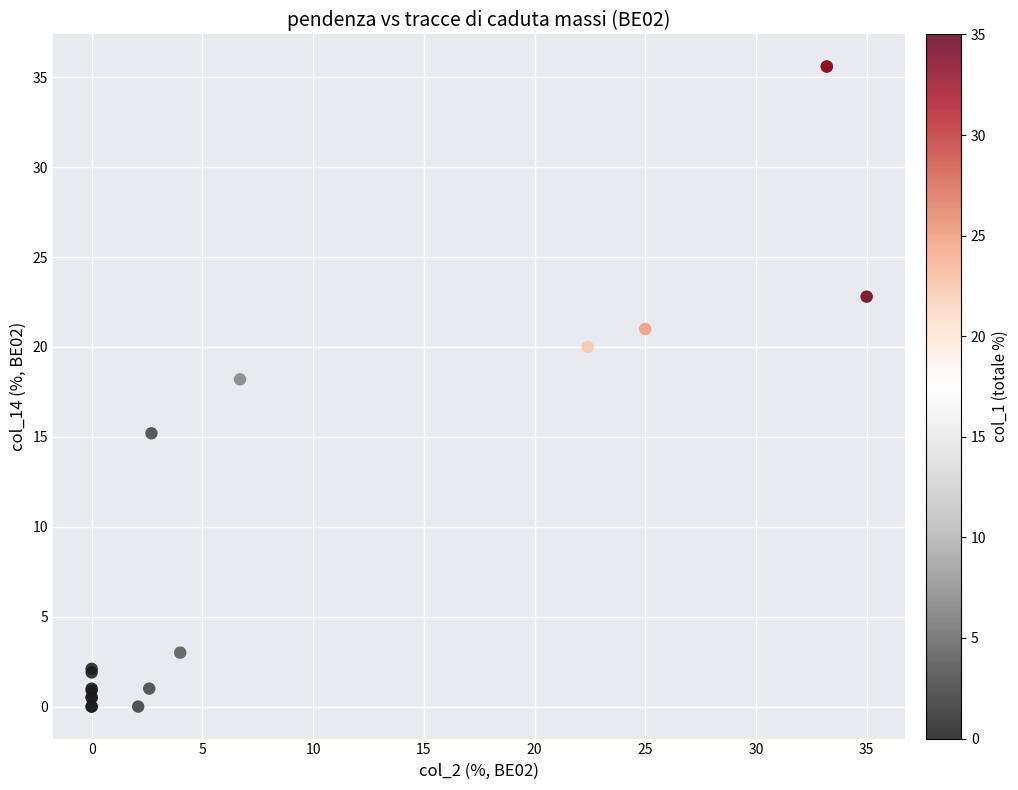

What Y value in the scatter plot is closest to 17?

18.2